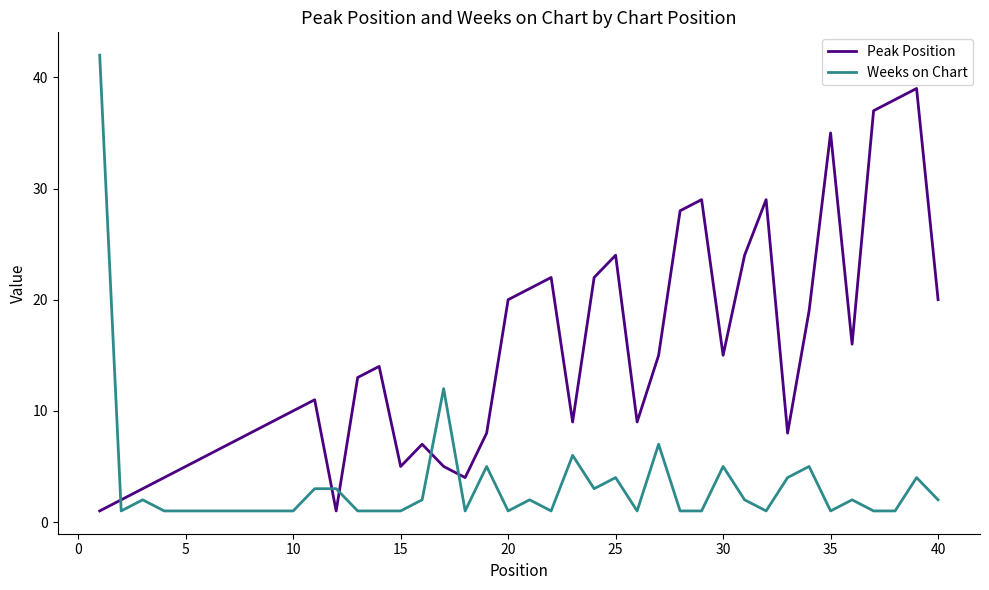

Rank the series by their average value, from lowest to highest.

Weeks on Chart, Peak Position